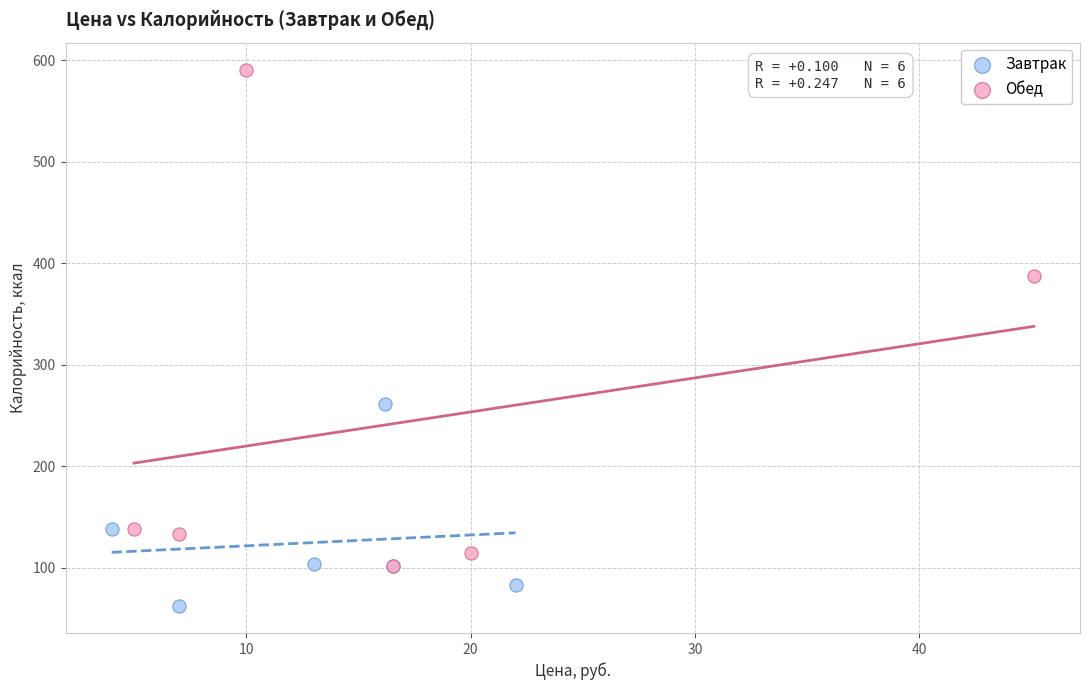

Which series contains the highest Y value?

Обед